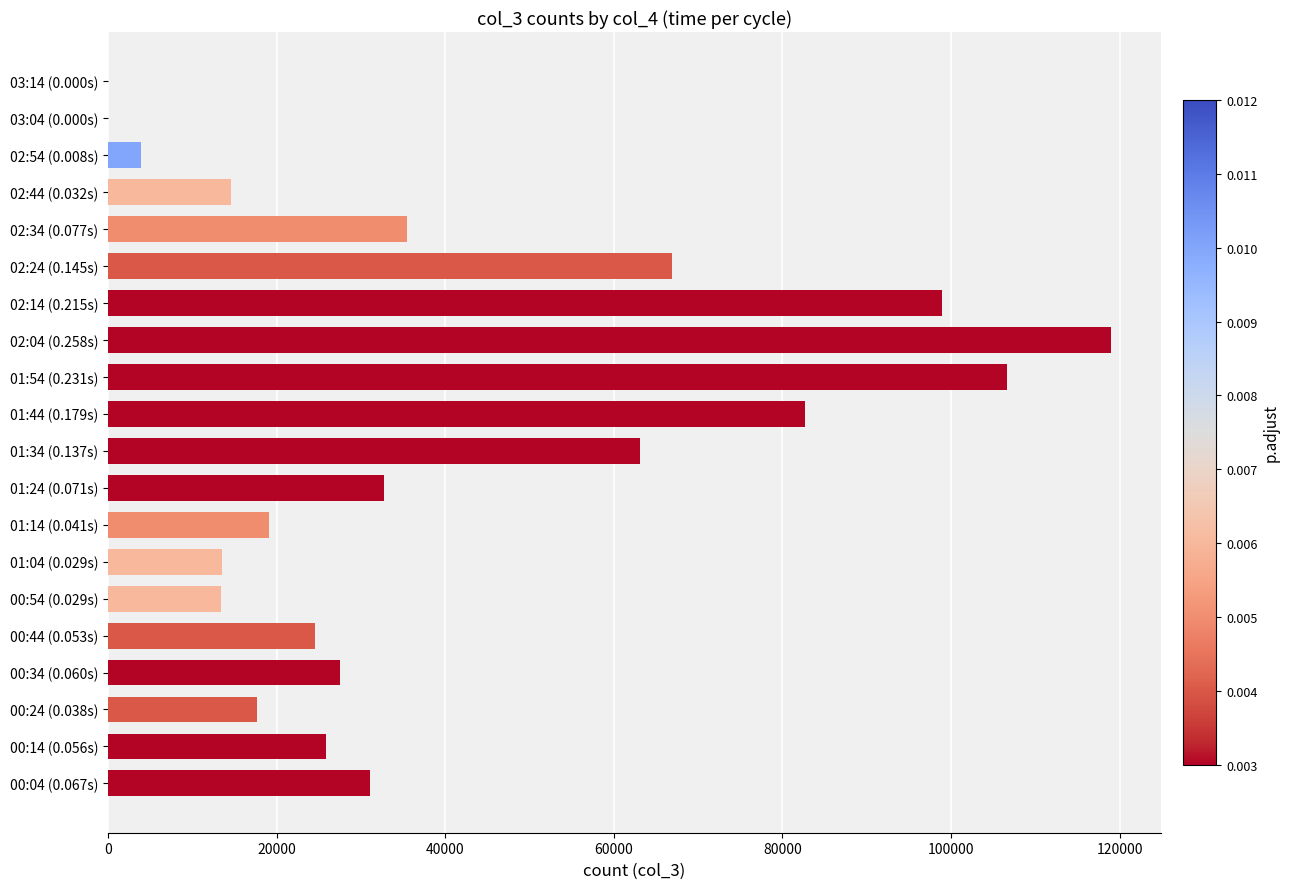

What is the greatest value displayed?

118963